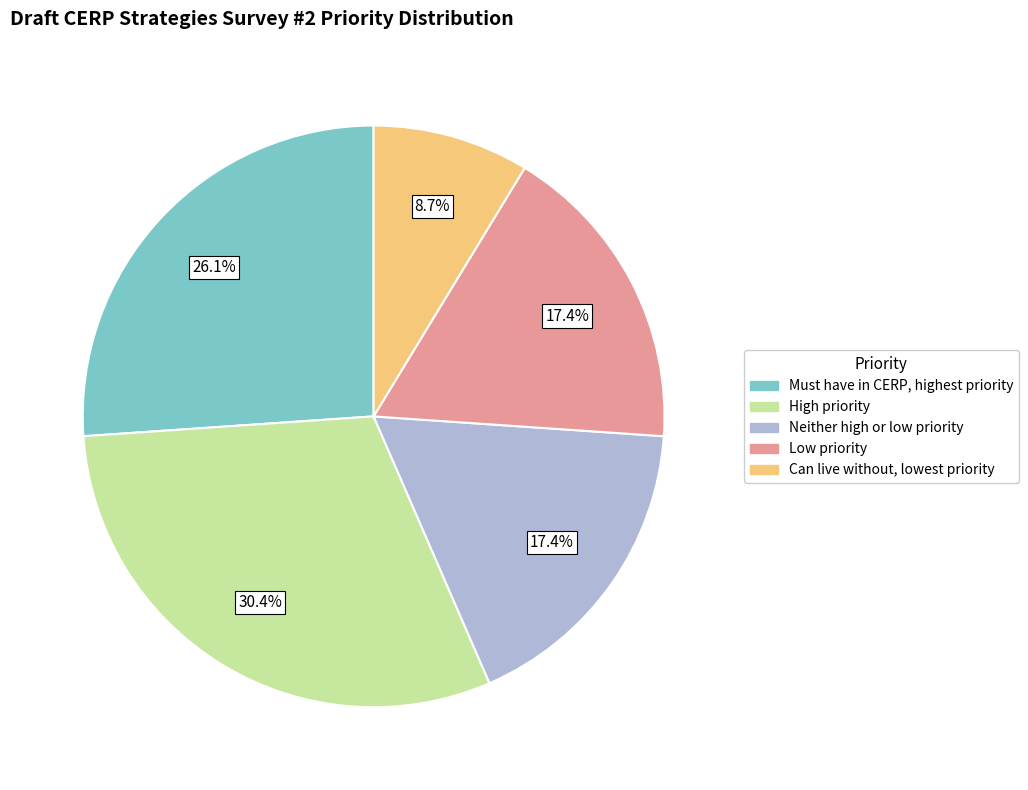

Combined, do Must have in CERP, highest priority and Neither high or low priority account for over 50%?

No